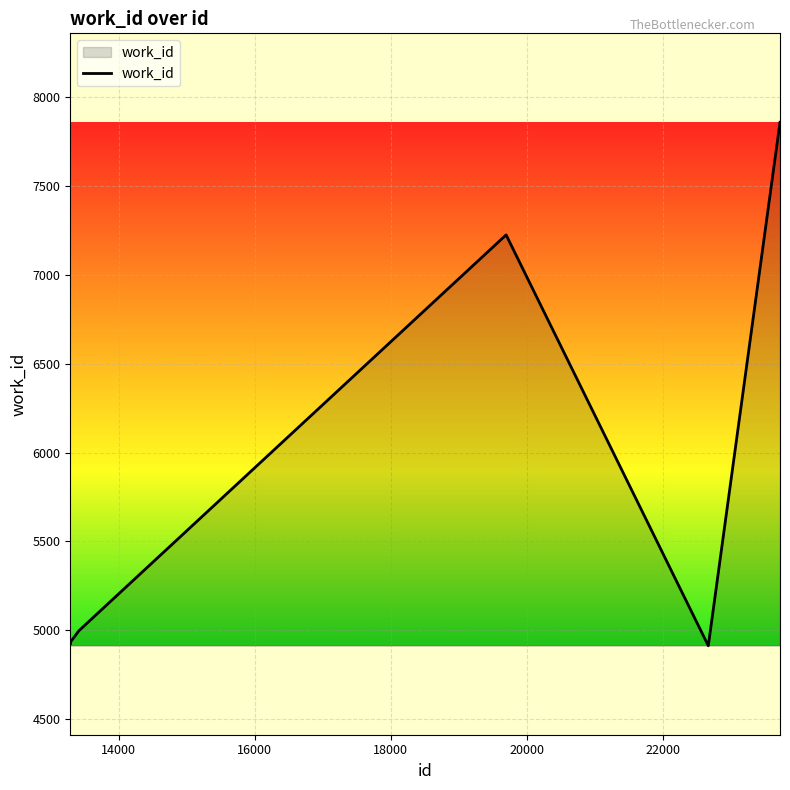

What is the minimum value shown in the chart?

4914